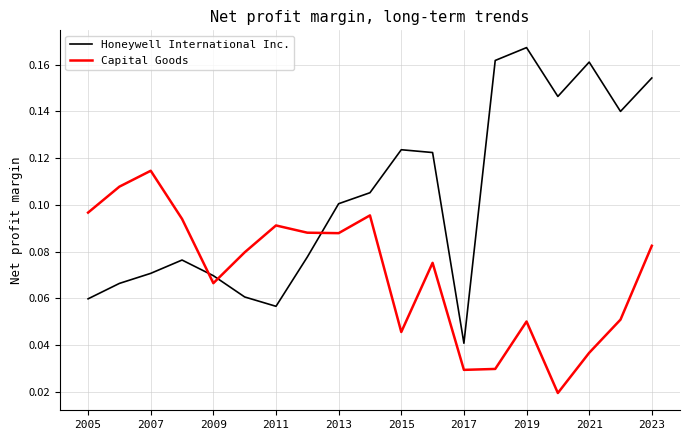

List the series in order of their overall mean, lowest first.

Capital Goods, Honeywell International Inc.